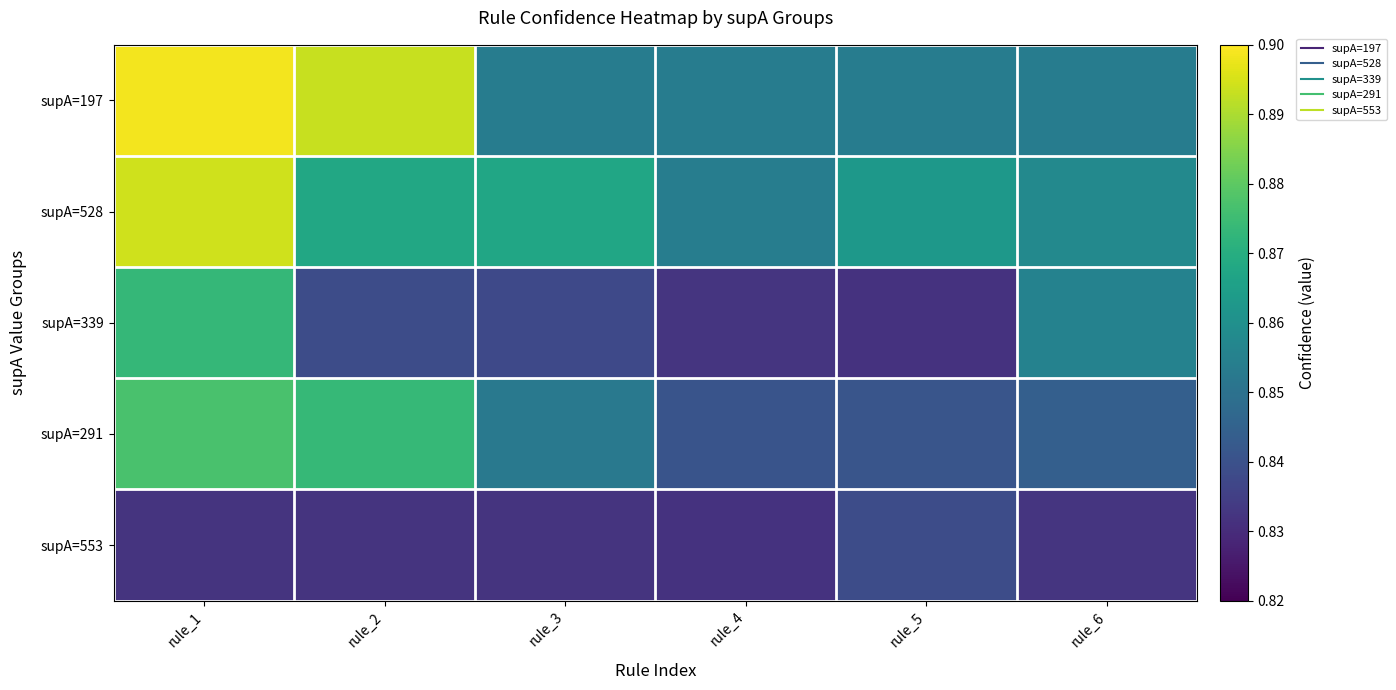

Reading left to right, list all the values displayed in this chart.

supA=197: rule_1=0.9	rule_2=0.9	rule_3=0.9	rule_4=0.9	rule_5=0.9	rule_6=0.9
supA=528: rule_1=0.9	rule_2=0.9	rule_3=0.9	rule_4=0.9	rule_5=0.9	rule_6=0.9
supA=339: rule_1=0.9	rule_2=0.8	rule_3=0.8	rule_4=0.8	rule_5=0.8	rule_6=0.9
supA=291: rule_1=0.9	rule_2=0.9	rule_3=0.9	rule_4=0.8	rule_5=0.8	rule_6=0.8
supA=553: rule_1=0.8	rule_2=0.8	rule_3=0.8	rule_4=0.8	rule_5=0.8	rule_6=0.8